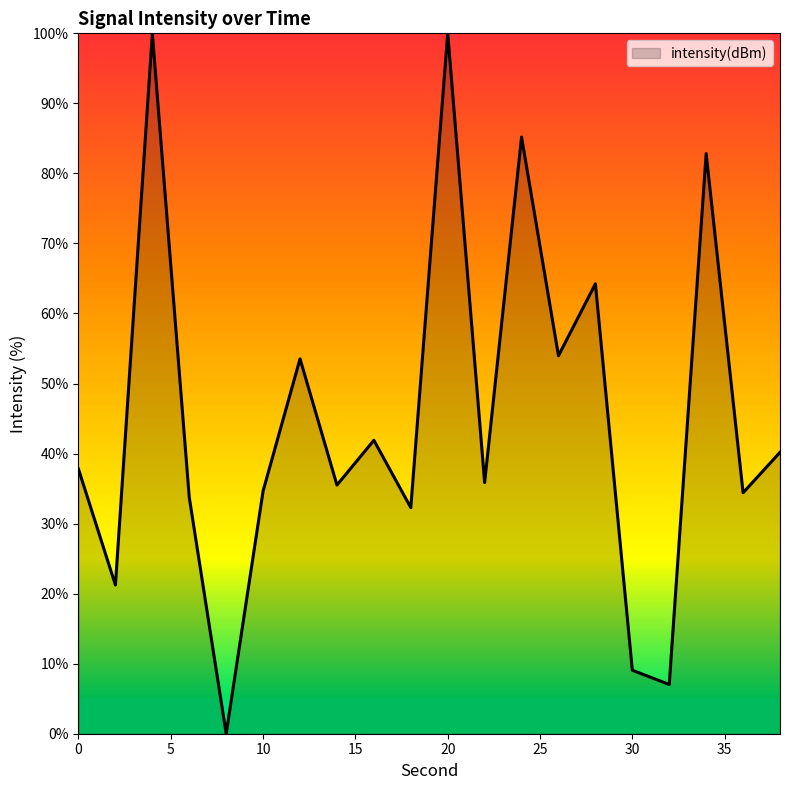

What is the difference between the maximum and minimum values?

100.0